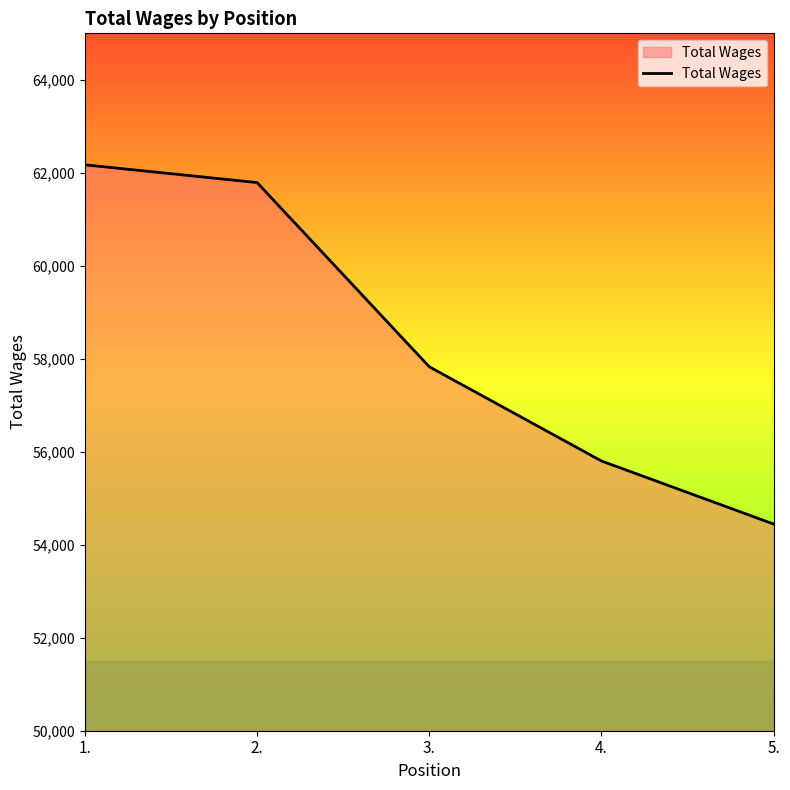

At which category does the chart reach its peak across all series?

1.